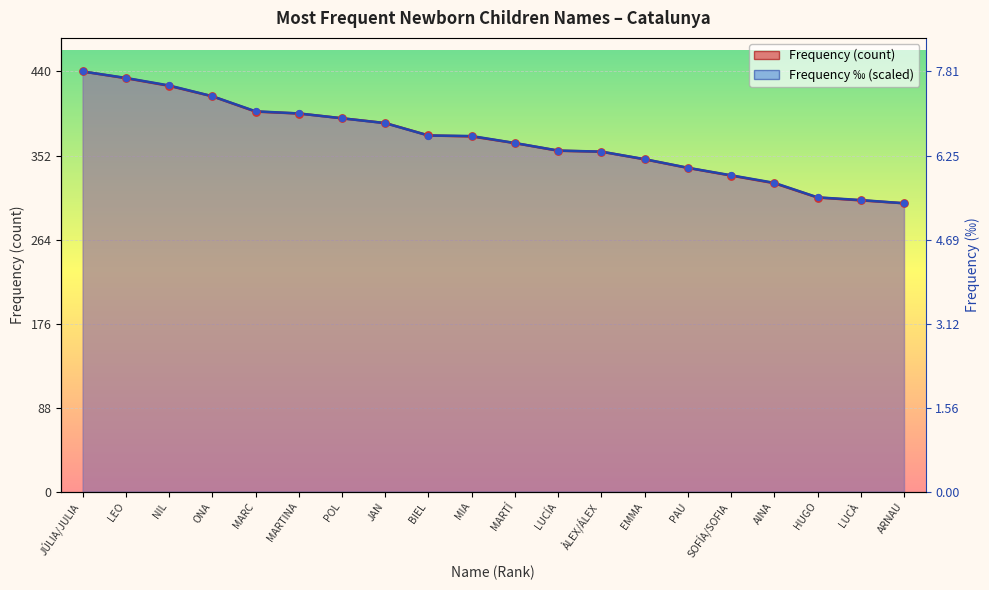

What is the total value across all series at POL?

782.0